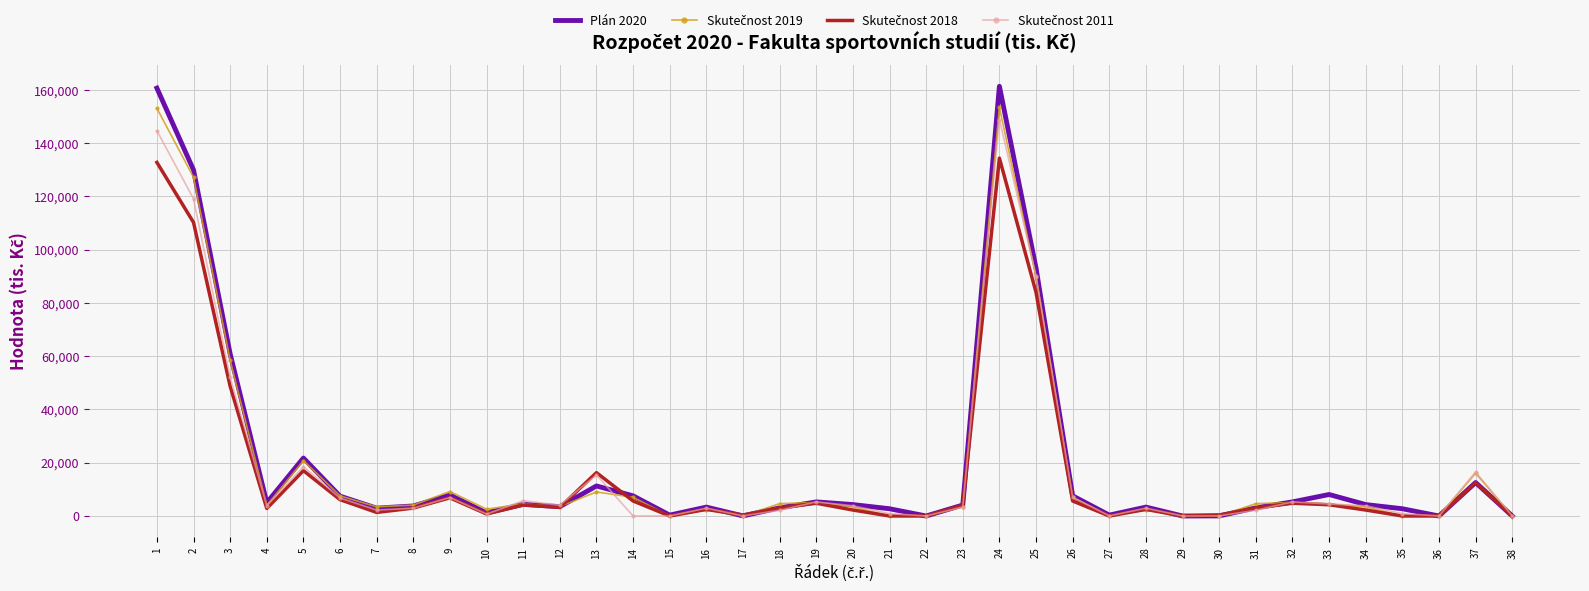

Which series has the widest spread of values?

Plán 2020